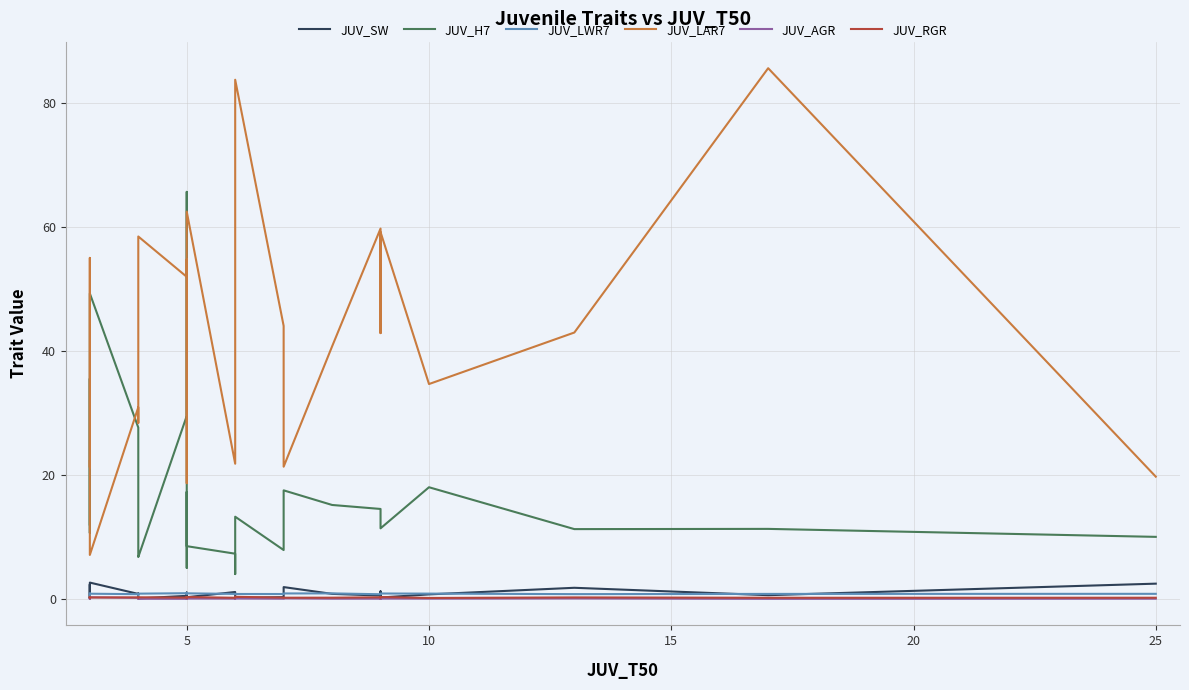

What is the value of the JUV_LWR7 point at the 6th from the left?

0.8